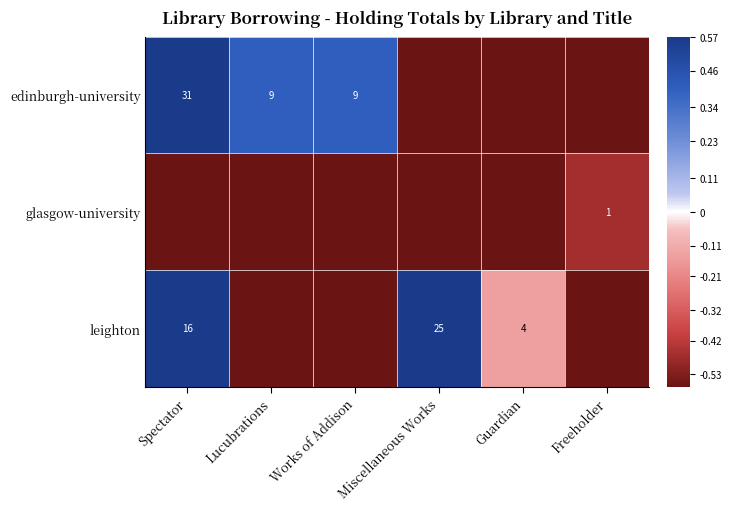

Where does the edinburgh-university series first go above 0?

Spectator